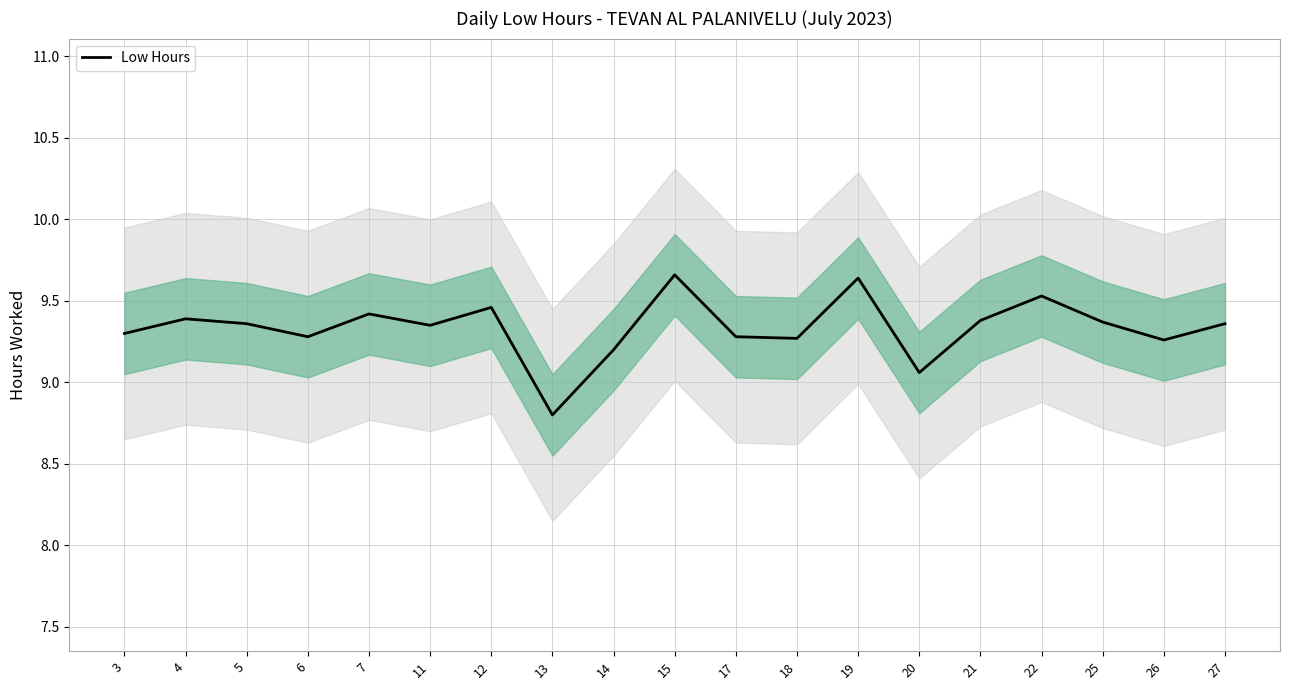

What is the sum of all values?

177.4